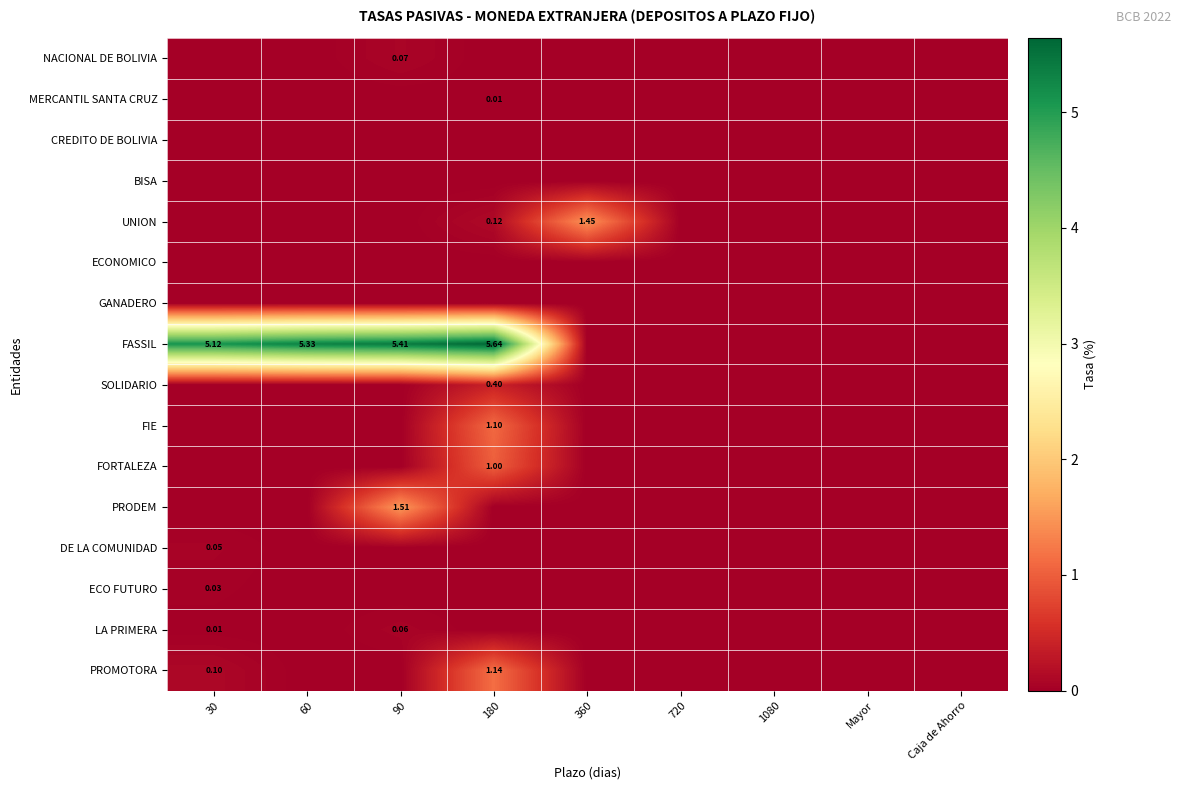

How many data points does each series have?

9